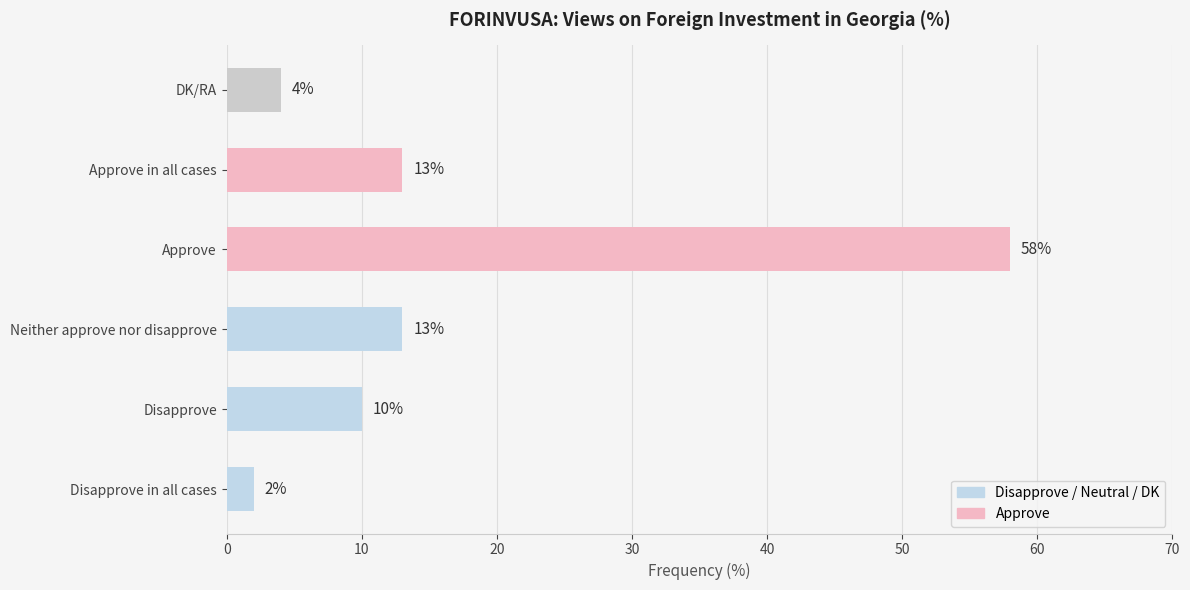

Between Neither approve nor disapprove and Disapprove, which is larger?

Neither approve nor disapprove